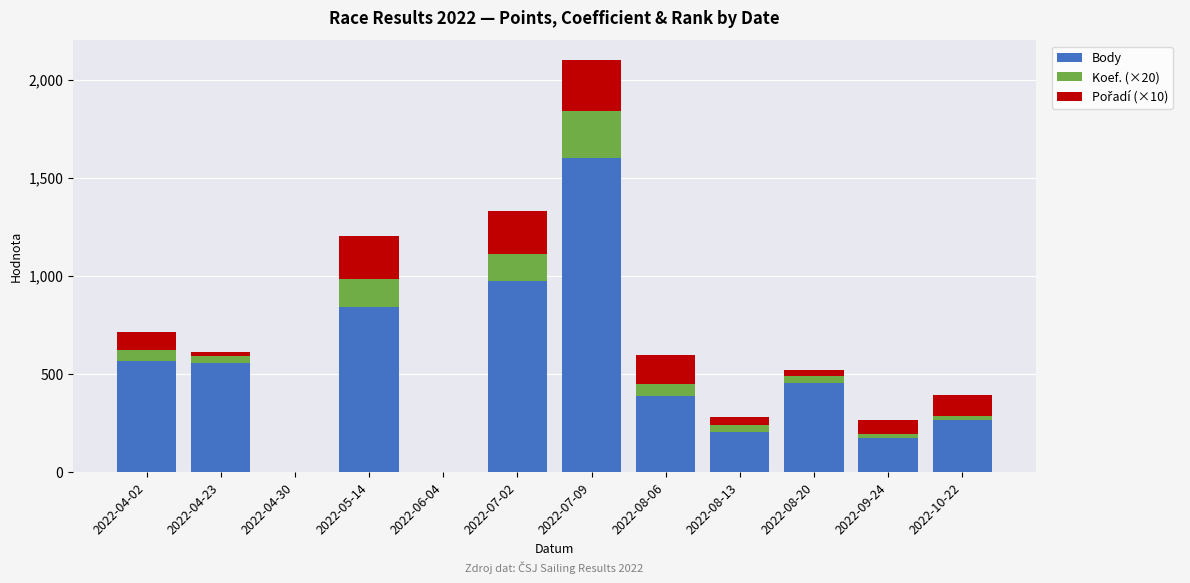

At which label is Body closest to 799?

2022-05-14